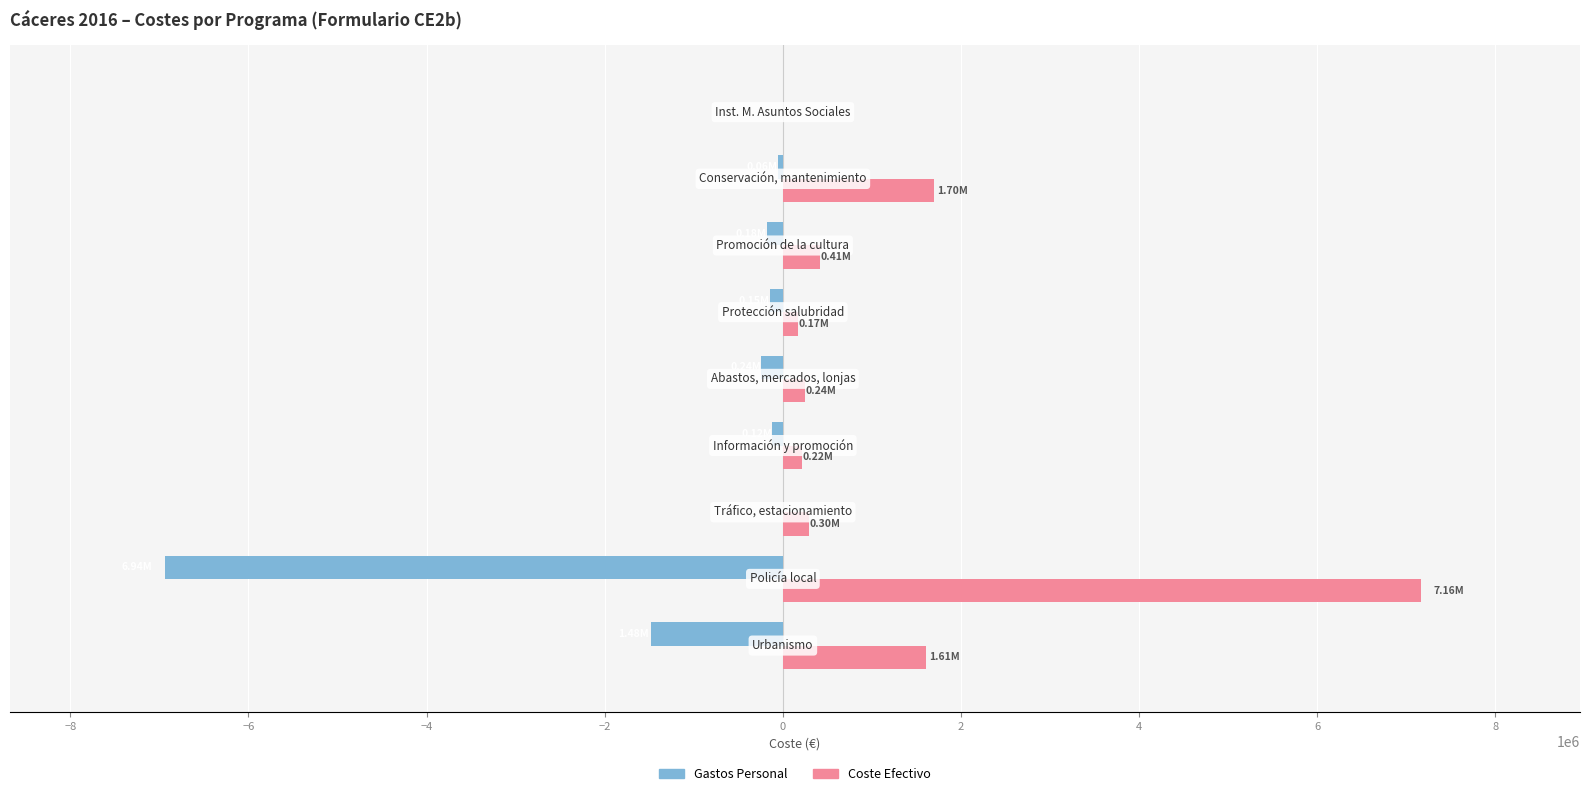

Which series has the largest total across all categories?

Coste Efectivo